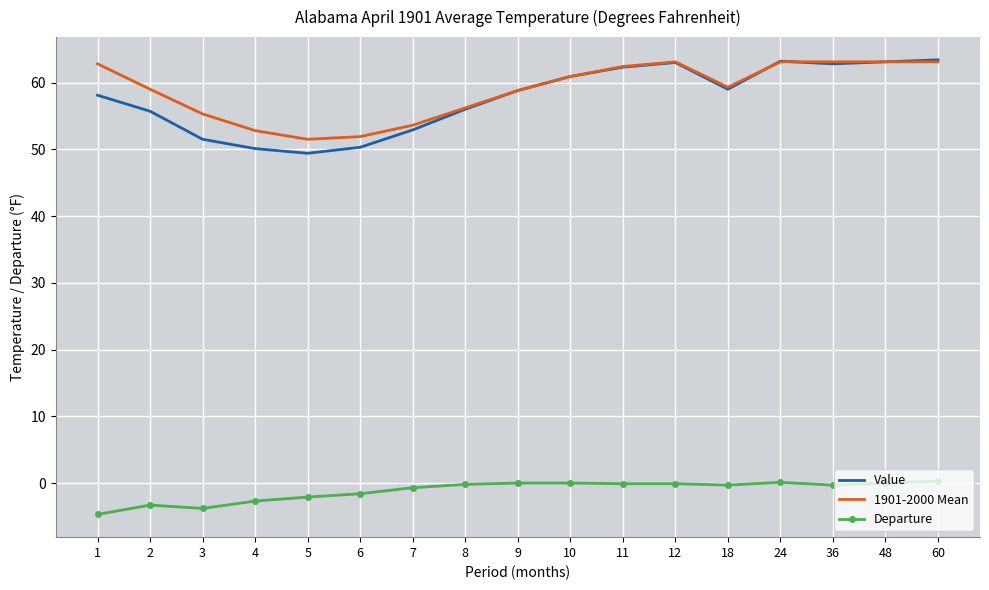

Between 4 and 48, which series saw the biggest shift?

Value